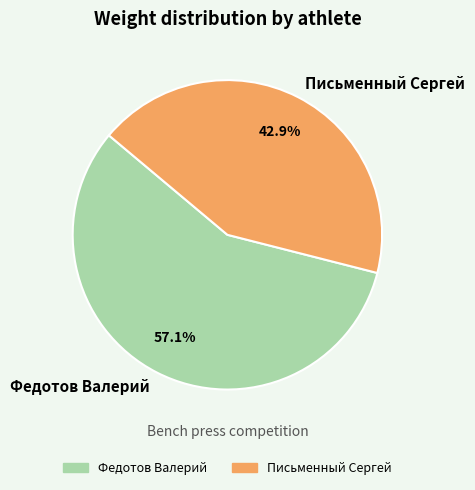

Between Федотов Валерий and Письменный Сергей, which is larger?

Федотов Валерий